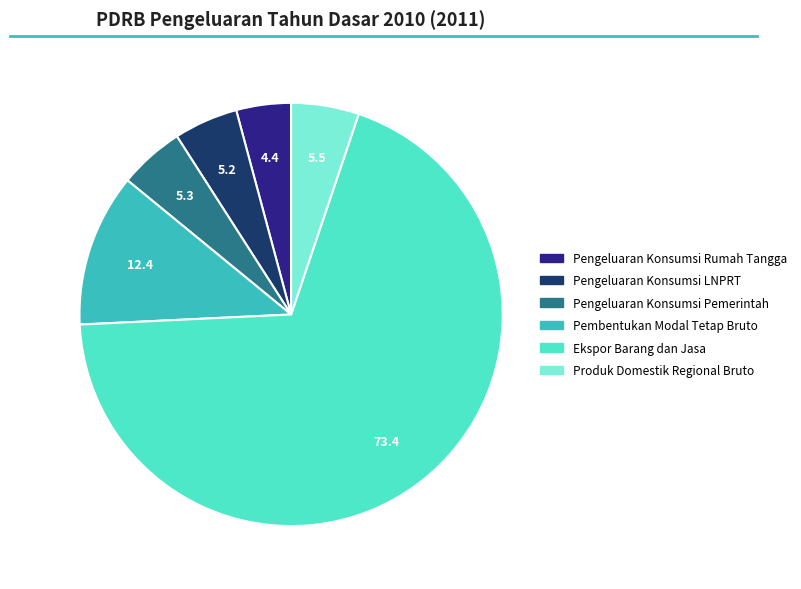

Between Produk Domestik Regional Bruto and Ekspor Barang dan Jasa, which is larger?

Ekspor Barang dan Jasa